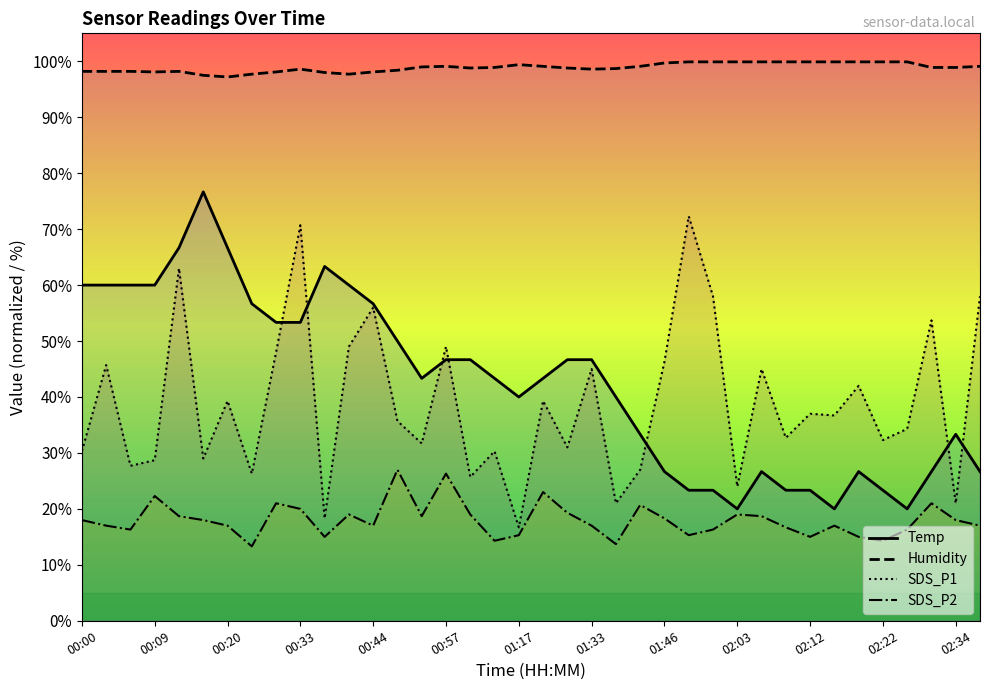

The value of Humidity at 02:25 is 99.9. True or false?

True